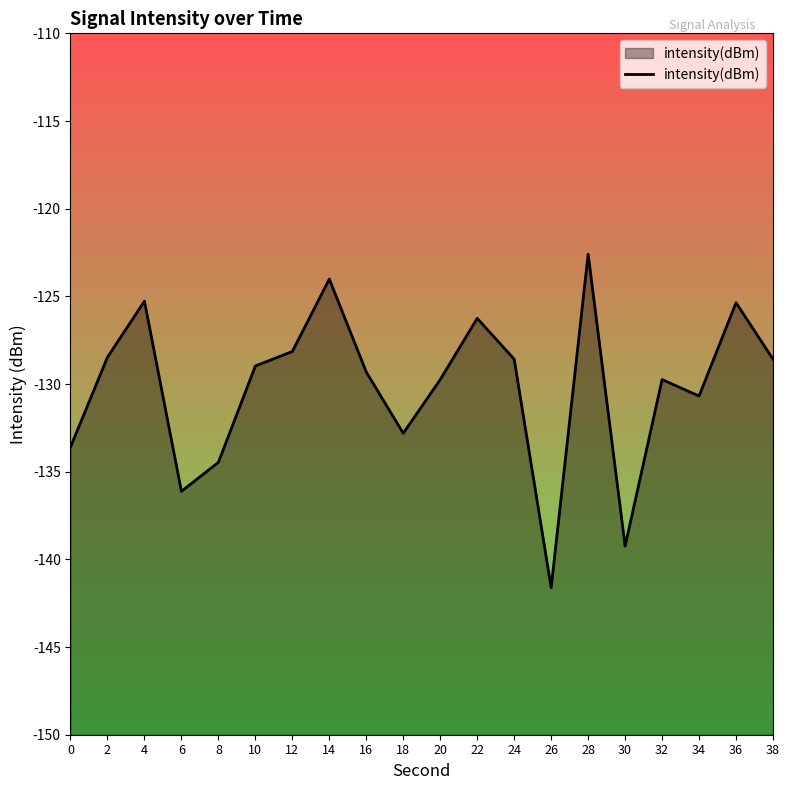

What is the average value?

-130.2